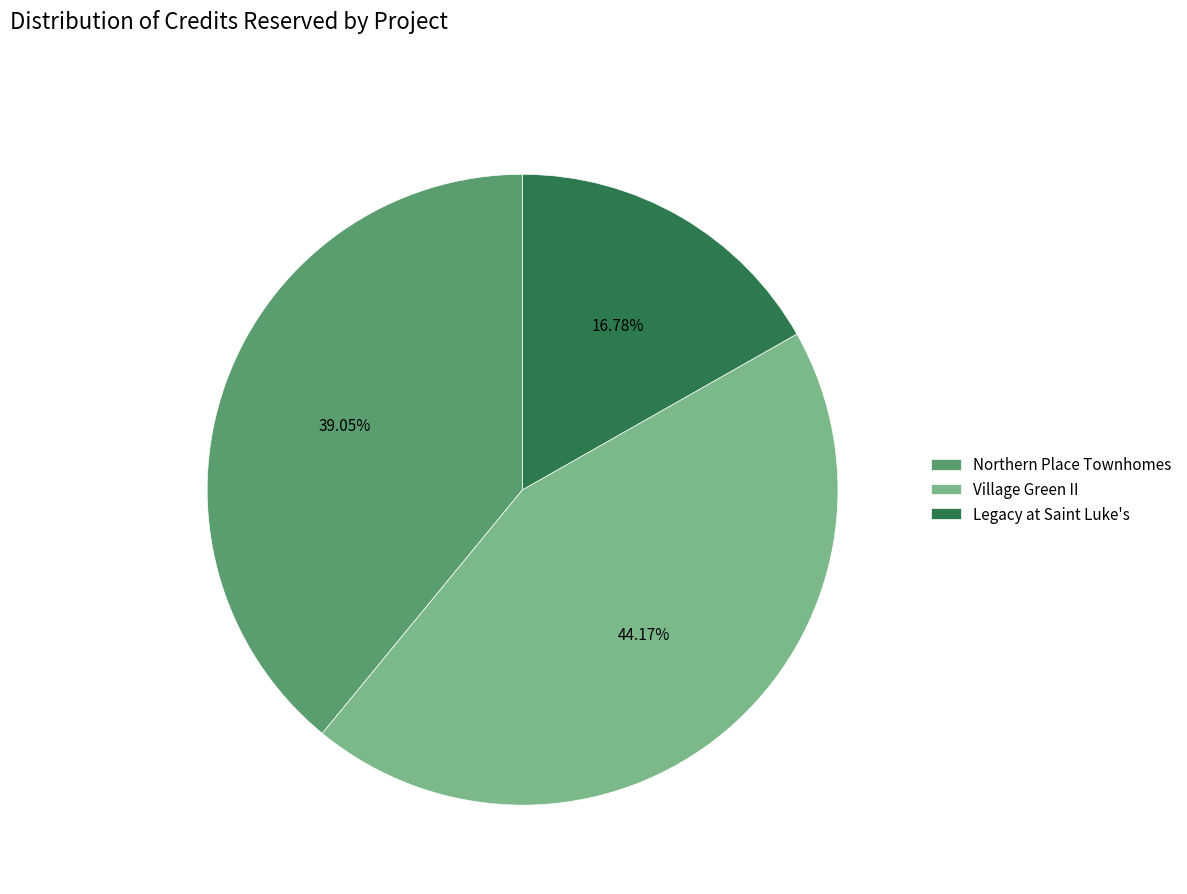

What is the largest slice in the pie chart?

Village Green II